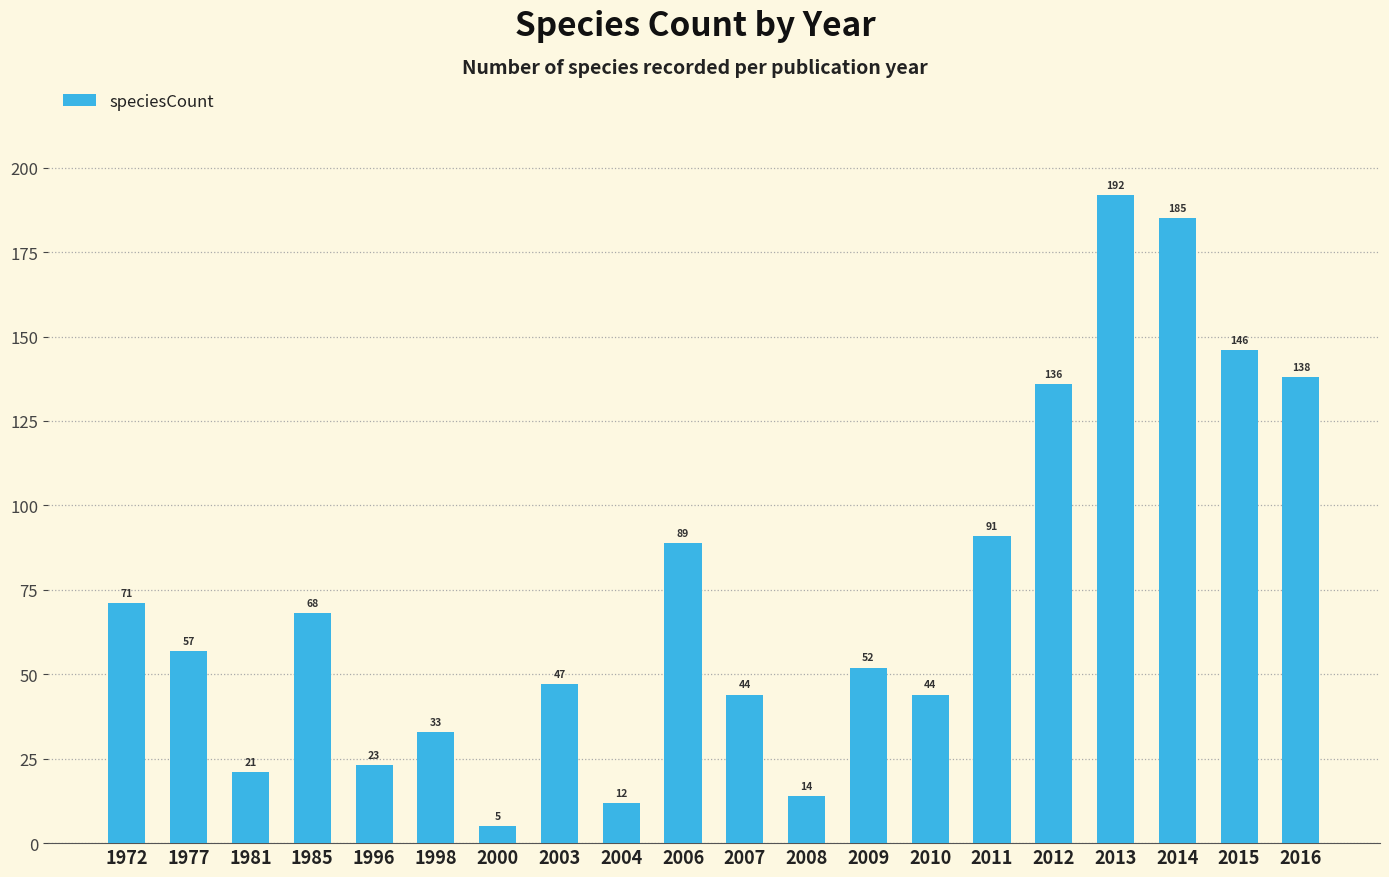

Reading left to right, list all the values displayed in this chart.

1972=71	1977=57	1981=21	1985=68	1996=23	1998=33	2000=5	2003=47	2004=12	2006=89	2007=44	2008=14	2009=52	2010=44	2011=91	2012=136	2013=192	2014=185	2015=146	2016=138